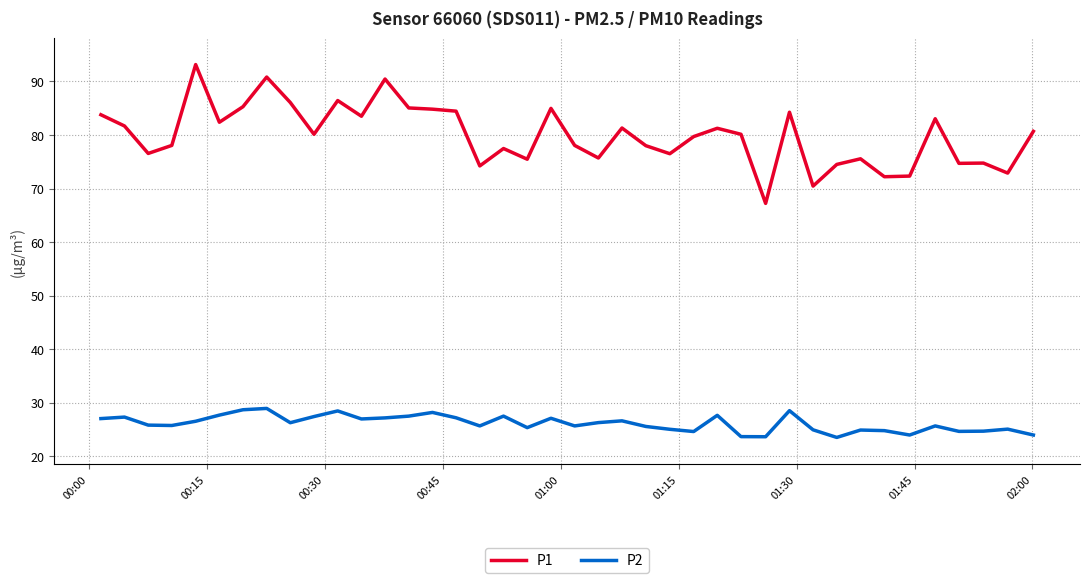

Which series has the widest spread of values?

P1